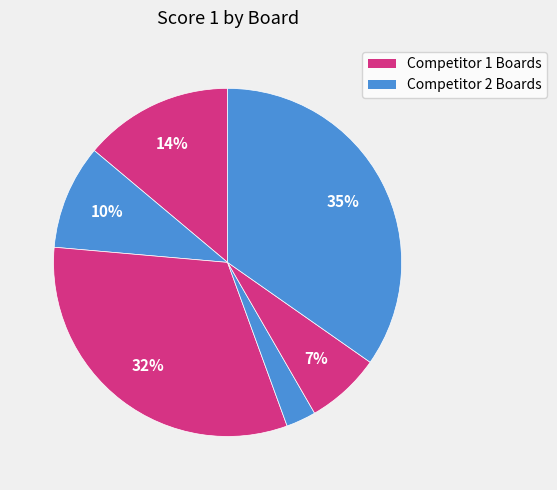

How many slices are in this pie chart?

6